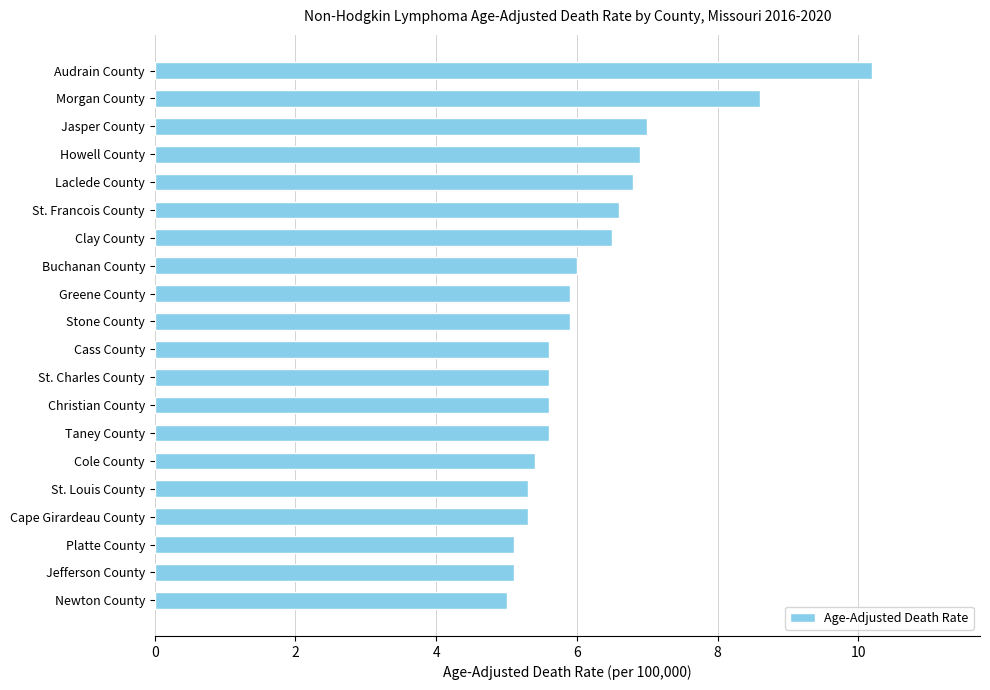

Where is the data nearest to the value 7?

Jasper County